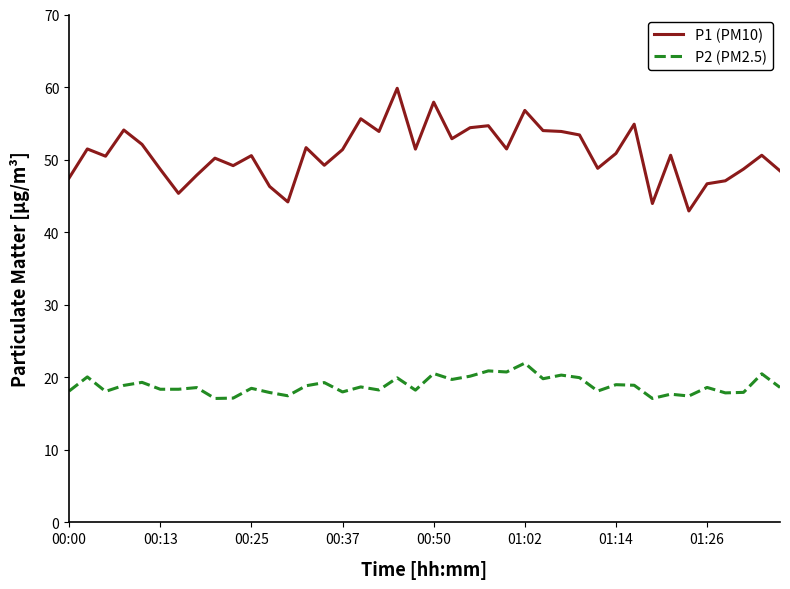

What is the smallest value displayed?

17.1